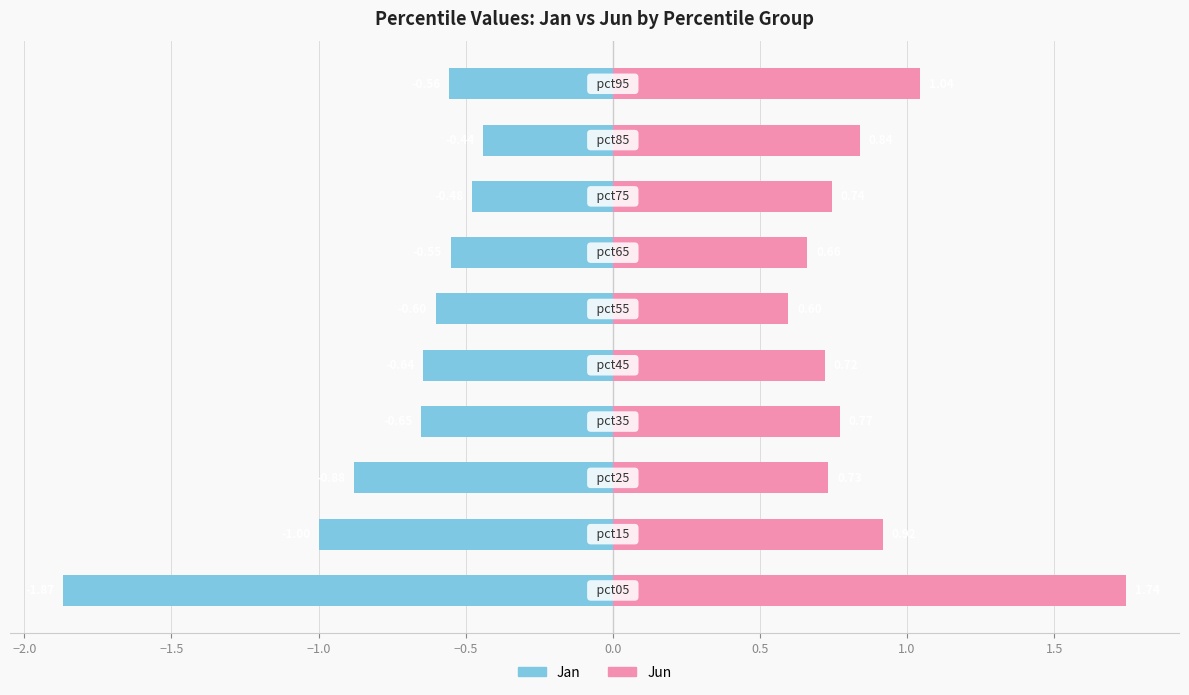

At −2.5, list the series in order from largest to smallest.

Jun, Jan